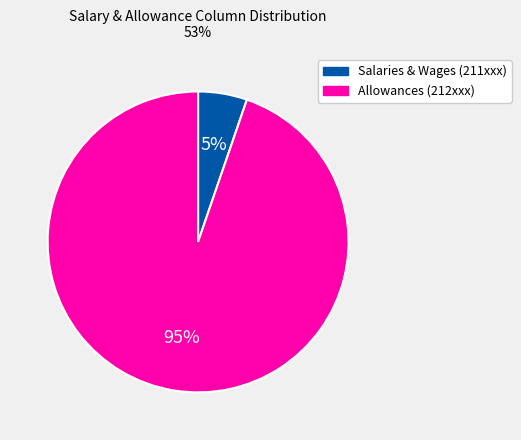

Rank the categories by value from highest to lowest.

Allowances (212xxx), Salaries & Wages (211xxx)